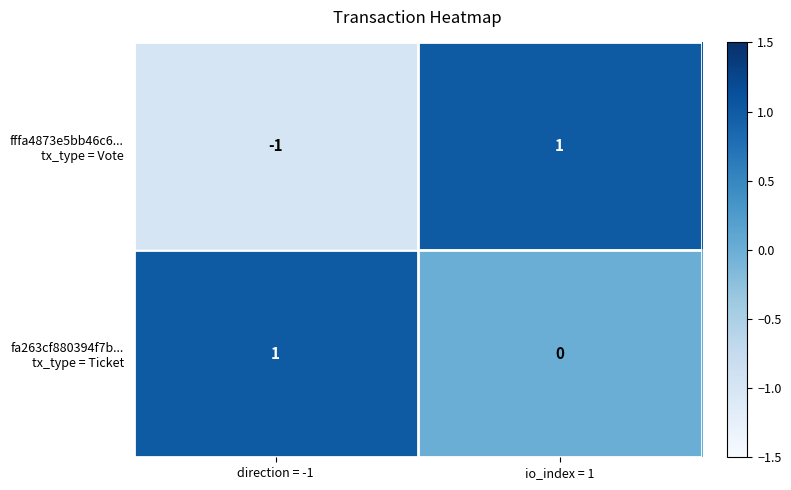

At how many categories does at least one series exceed 0?

2